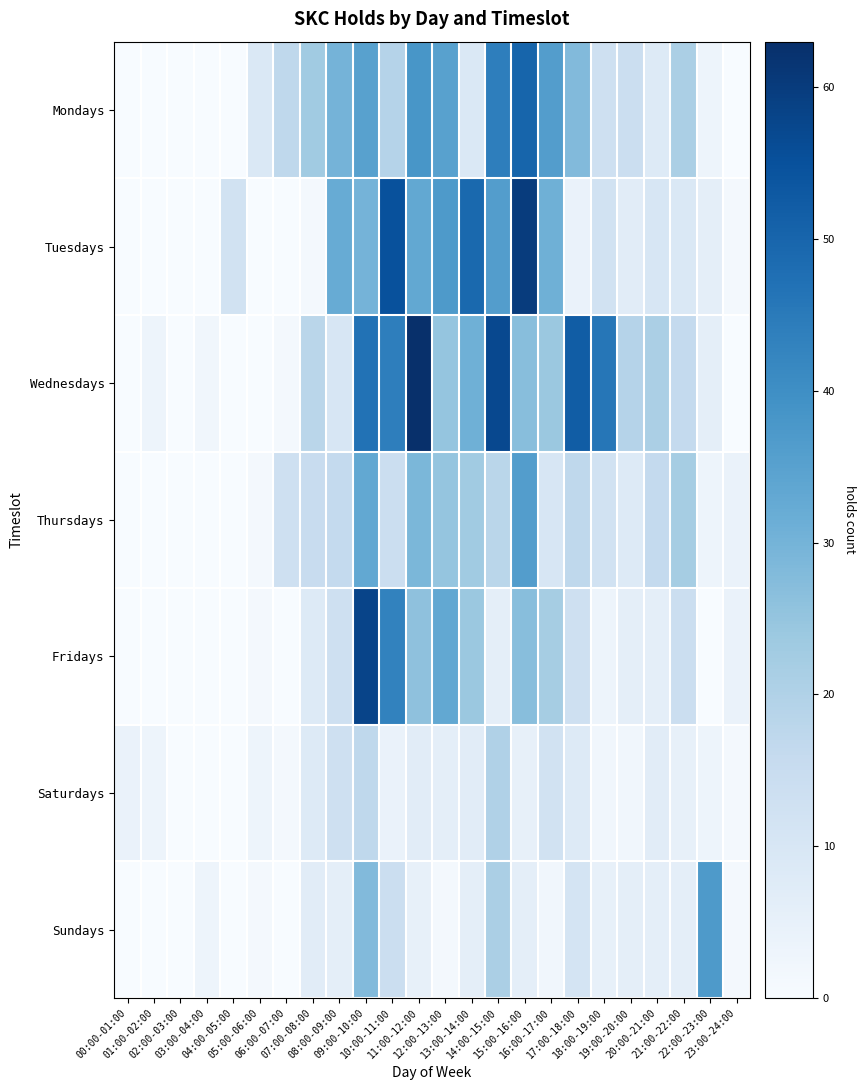

What is the spread (max minus min) of values at 03:00-04:00?

3